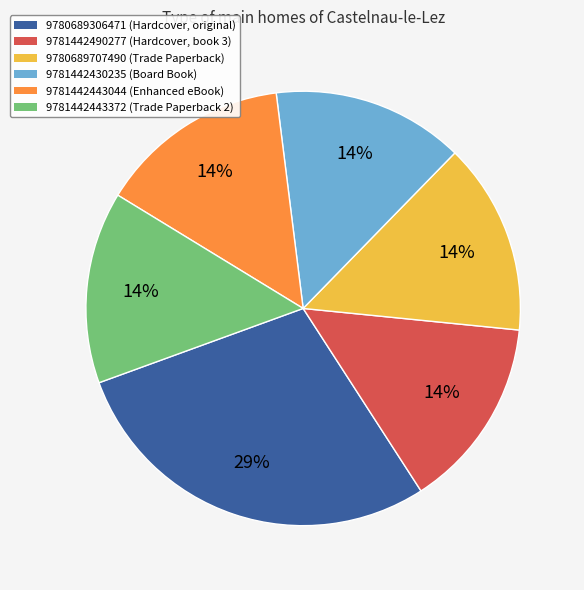

Which slice is the largest?

9780689306471